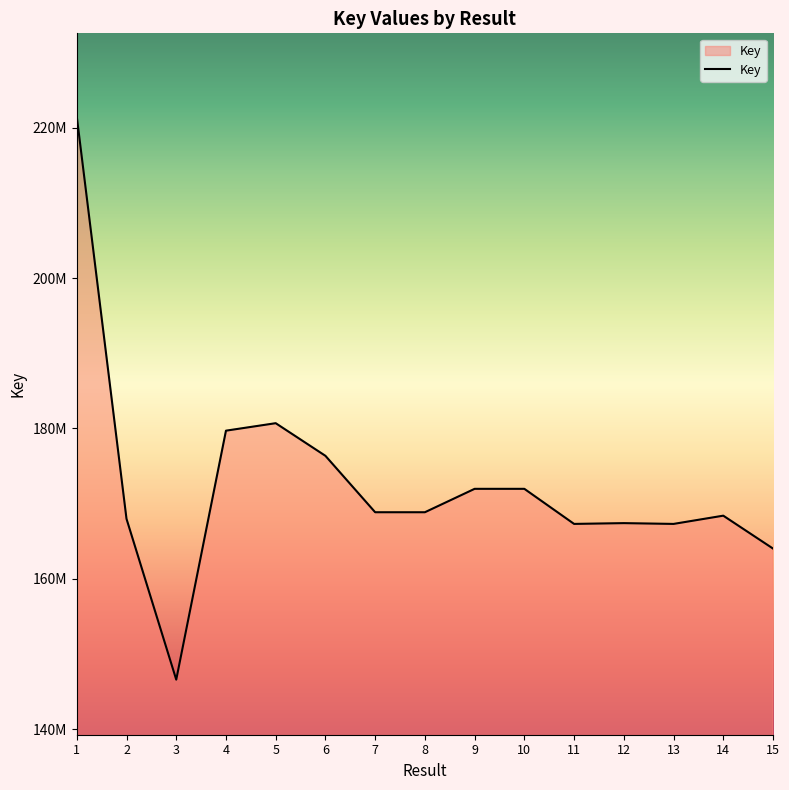

Reading right to left, what are all the values shown in this chart?

164026880	168401859	167304701	167409712	167305851	171972619	171972198	168858266	168858462	176364089	180706250	179710765	146586609	167980990	221501568